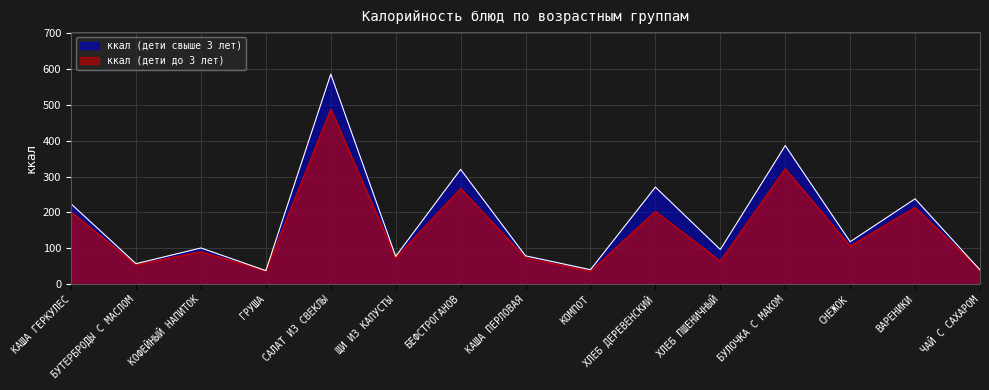

What position from the right is БЕФСТРОГАНОВ?

9